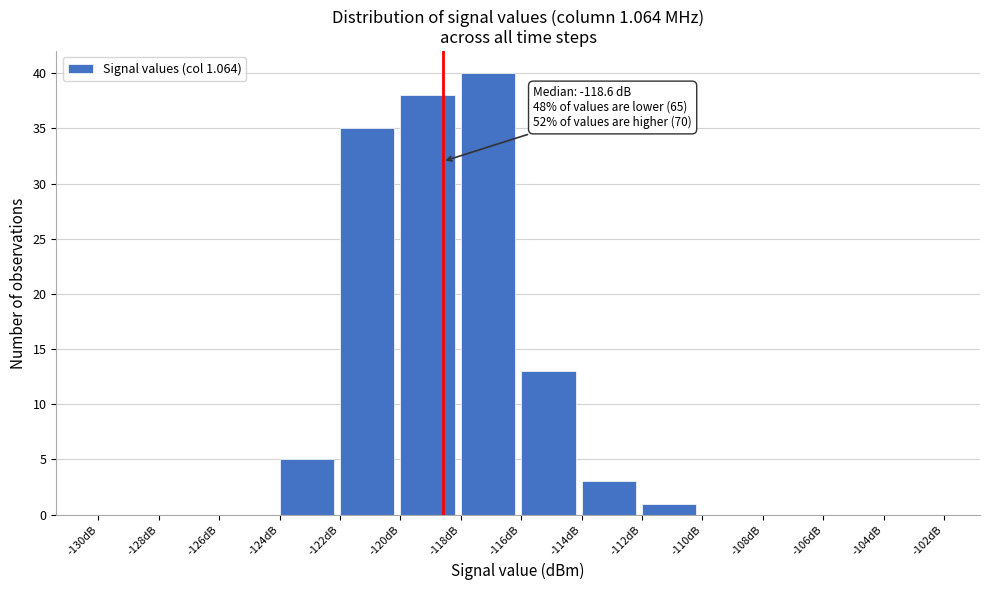

Over which range of the x-axis is the bar tallest?

-118 to -116